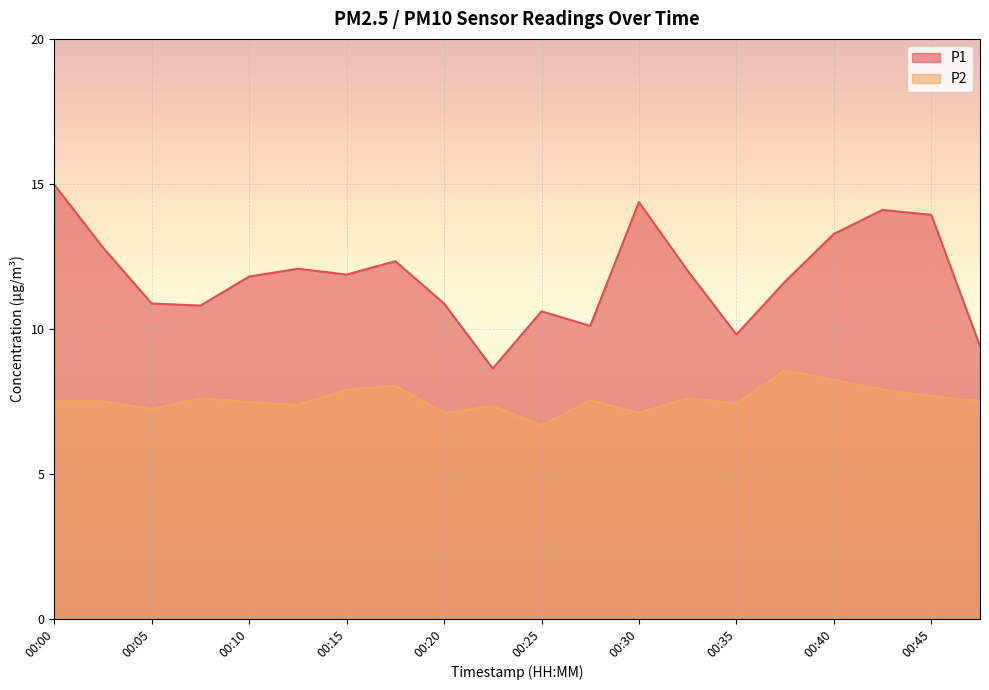

How many interior local valleys does the P1 series have?

5